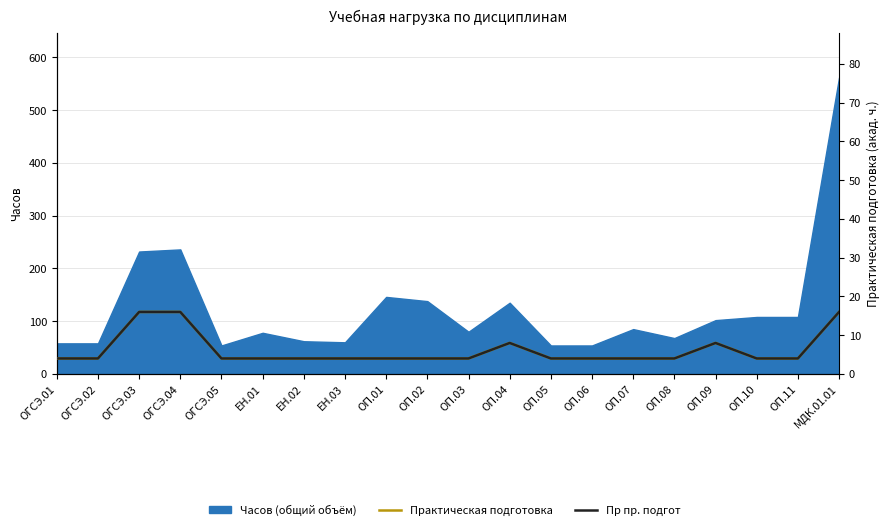

True or false: Практическая подготовка and Пр пр. подгот cross at least once.

False